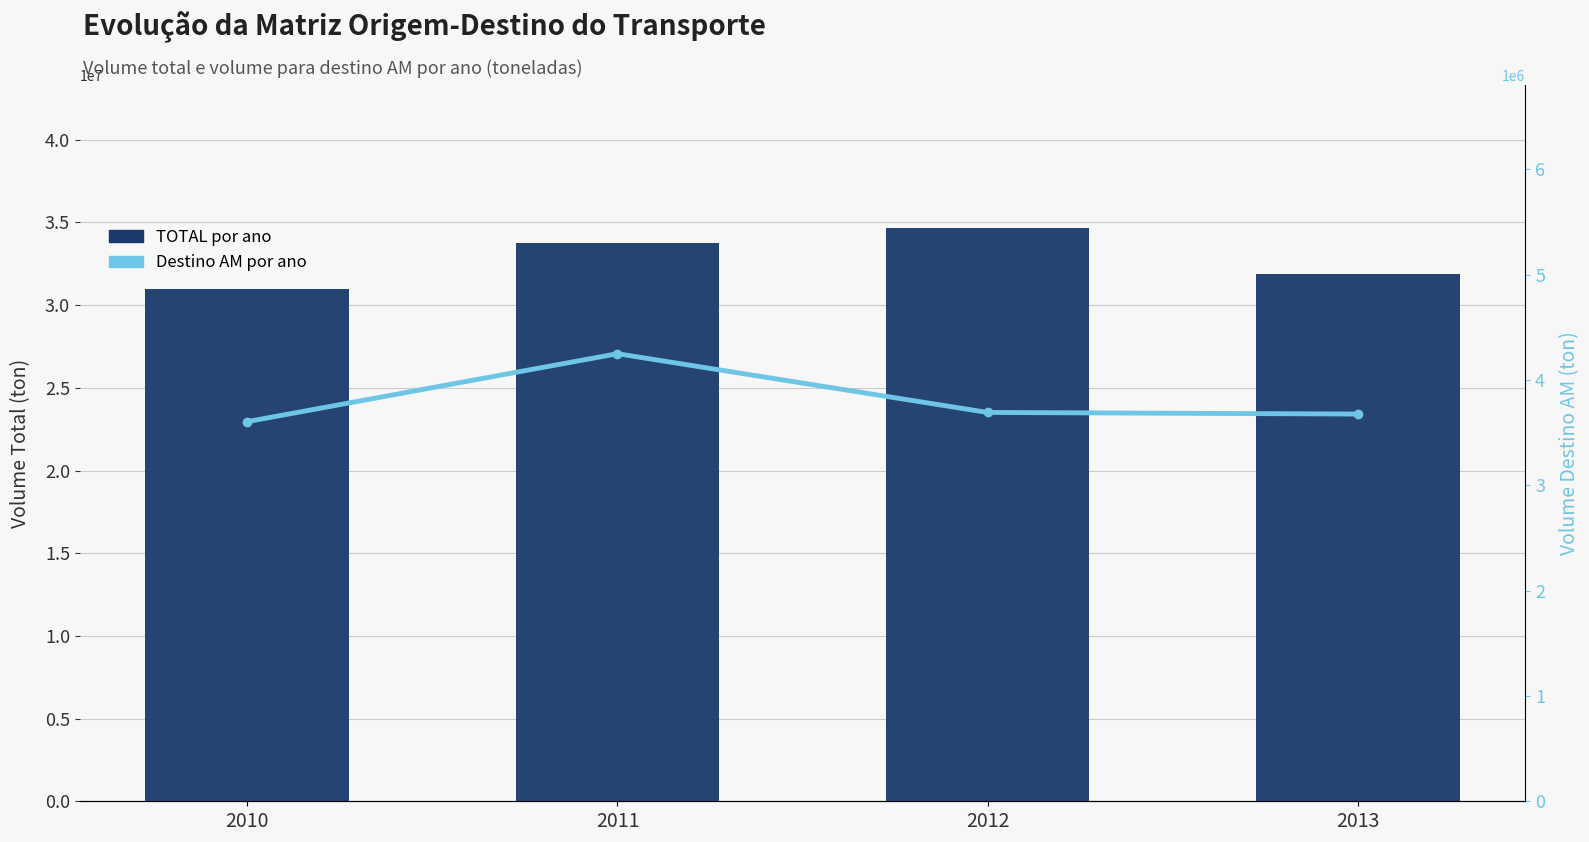

What is the value of the Destino AM por ano bar at the 2nd from the left?

4250016.4